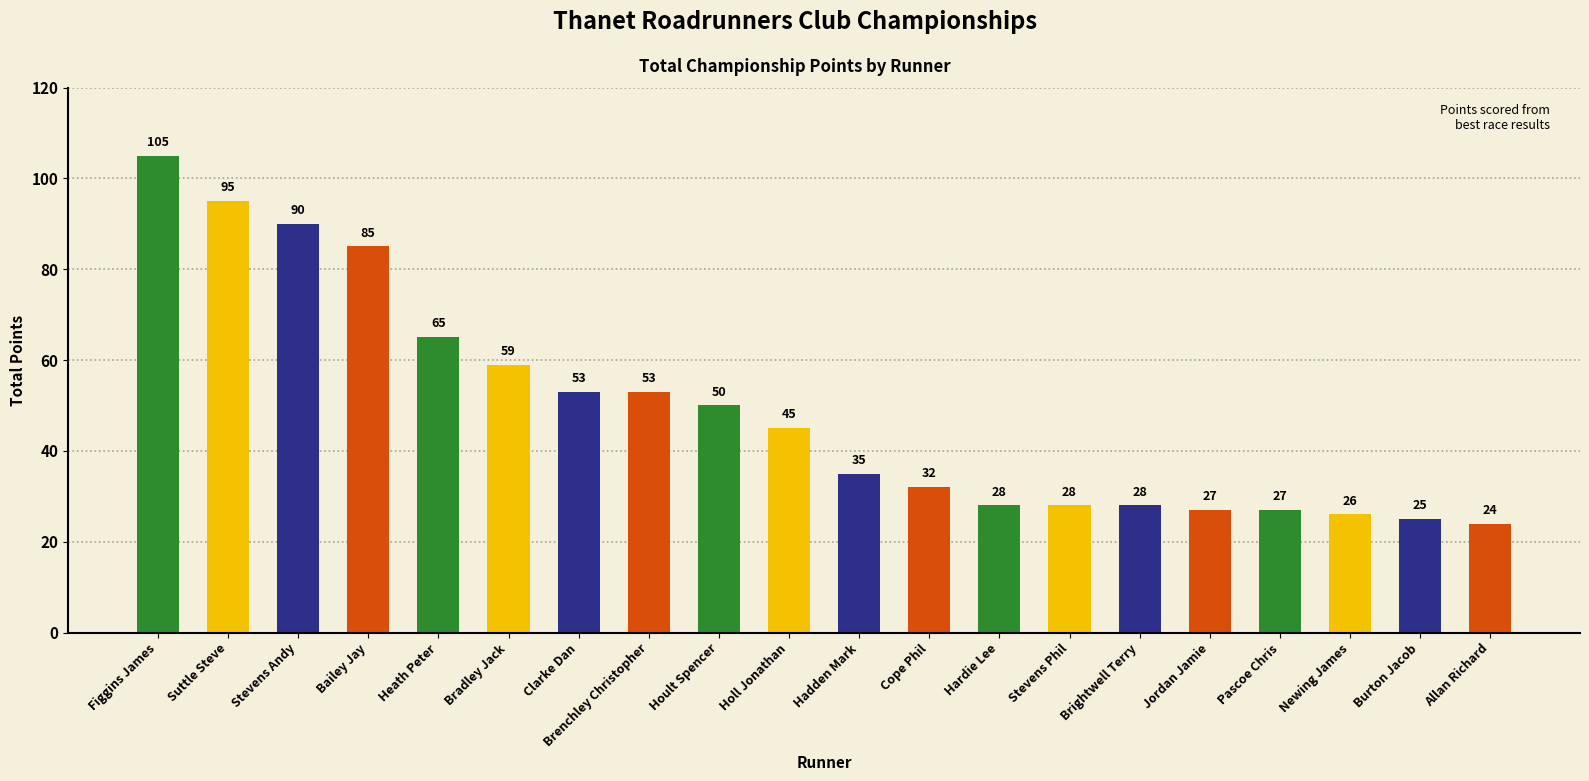

How many bars are there in total?

20